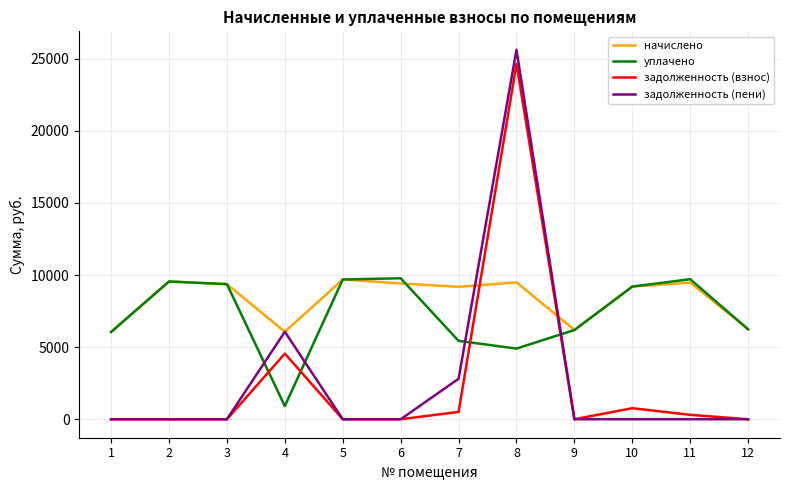

What is the difference between the maximum and second lowest values in the начислено series?

3625.0